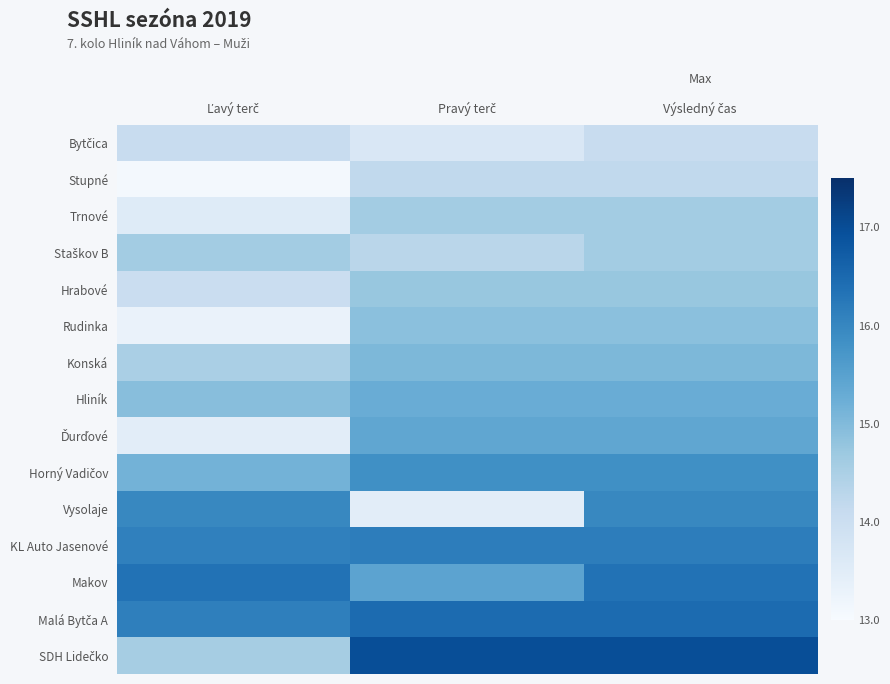

Which has a higher value, Výsledný čas or Ľavý terč?

Výsledný čas